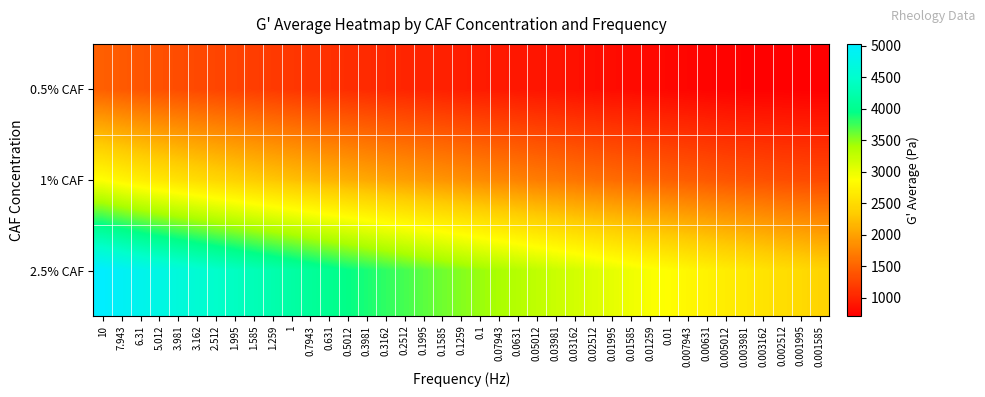

Reading left to right, transcribe all the data shown in this chart.

0.5% CAF: 10=1478.3	7.943=1435.3	6.31=1397.7	5.012=1363.7	3.981=1332.0	3.162=1301.7	2.512=1271.3	1.995=1241.7	1.585=1213.6	1.259=1185.7	1=1158.2	0.7943=1132.2	0.631=1107.1	0.5012=1082.0	0.3981=1059.0	0.3162=1037.1	0.2512=1015.4	0.1995=996.0	0.1585=977.9	0.1259=959.1	0.1=939.2	0.07943=926.9	0.0631=904.0	0.05012=888.0	0.03981=874.2	0.03162=855.7	0.02512=836.2	0.01995=820.0	0.01585=807.5	0.01259=796.1	0.01=780.7	0.007943=766.4	0.00631=753.2	0.005012=743.1	0.003981=731.5	0.003162=729.6	0.002512=727.3	0.001995=719.4	0.001585=716.5
1% CAF: 10=2876.0	7.943=2779.0	6.31=2701.0	5.012=2633.3	3.981=2570.3	3.162=2510.7	2.512=2454.7	1.995=2400.3	1.585=2347.3	1.259=2295.7	1=2245.3	0.7943=2196.7	0.631=2148.3	0.5012=2102.7	0.3981=2058.3	0.3162=2015.7	0.2512=1975.0	0.1995=1937.7	0.1585=1900.3	0.1259=1865.3	0.1=1827.3	0.07943=1790.7	0.0631=1757.0	0.05012=1713.0	0.03981=1687.3	0.03162=1650.7	0.02512=1616.0	0.01995=1583.3	0.01585=1551.7	0.01259=1521.0	0.01=1486.7	0.007943=1461.0	0.00631=1430.3	0.005012=1398.7	0.003981=1381.0	0.003162=1363.7	0.002512=1338.0	0.001995=1325.0	0.001585=1310.7
2.5% CAF: 10=5027.7	7.943=4919.7	6.31=4822.0	5.012=4732.7	3.981=4647.7	3.162=4565.0	2.512=4483.7	1.995=4404.0	1.585=4324.0	1.259=4246.7	1=4169.0	0.7943=4092.7	0.631=4018.3	0.5012=3944.3	0.3981=3871.0	0.3162=3800.3	0.2512=3730.3	0.1995=3662.3	0.1585=3596.0	0.1259=3529.7	0.1=3462.3	0.07943=3402.0	0.0631=3338.0	0.05012=3274.7	0.03981=3211.7	0.03162=3157.3	0.02512=3089.0	0.01995=3030.3	0.01585=2966.7	0.01259=2908.7	0.01=2862.7	0.007943=2799.3	0.00631=2744.0	0.005012=2687.3	0.003981=2645.0	0.003162=2587.7	0.002512=2529.3	0.001995=2487.7	0.001585=2430.3